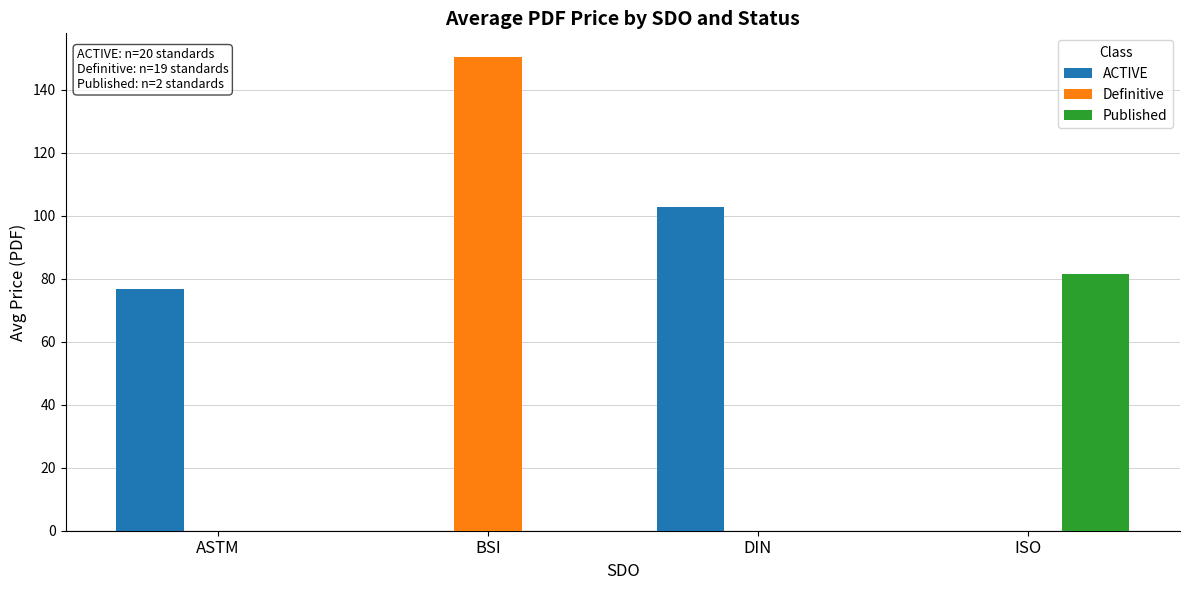

Is the value of Definitive at BSI greater than the value of Published at ASTM?

Yes